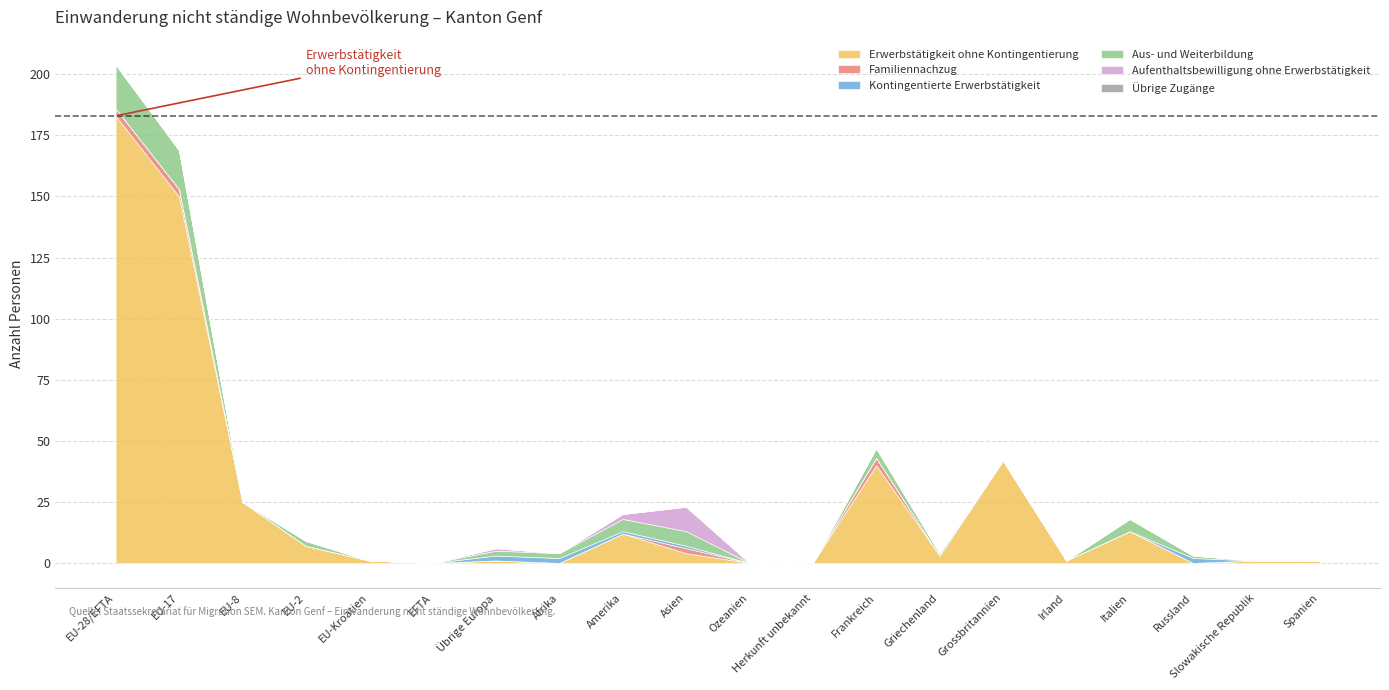

How many values in the Erwerbstätigkeit ohne Kontingentierung series are below 3?

10